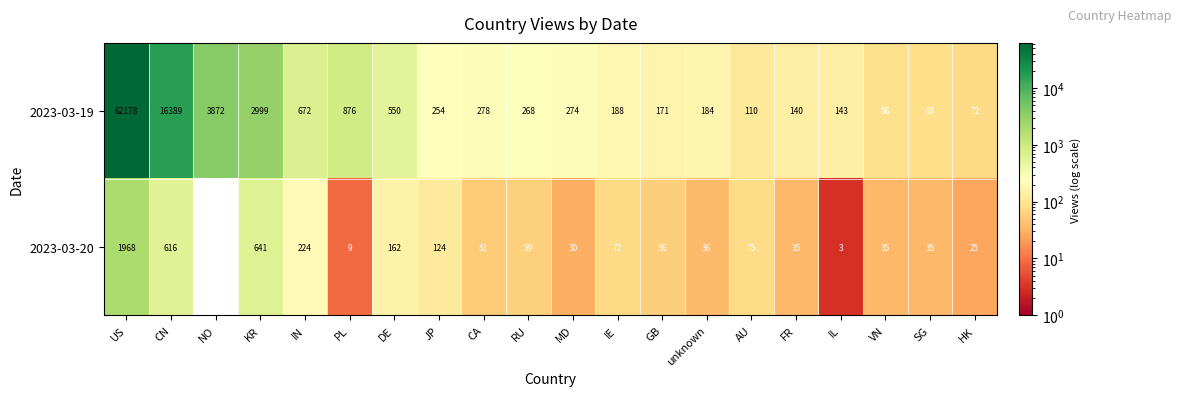

Which series has the largest total across all categories?

2023-03-19